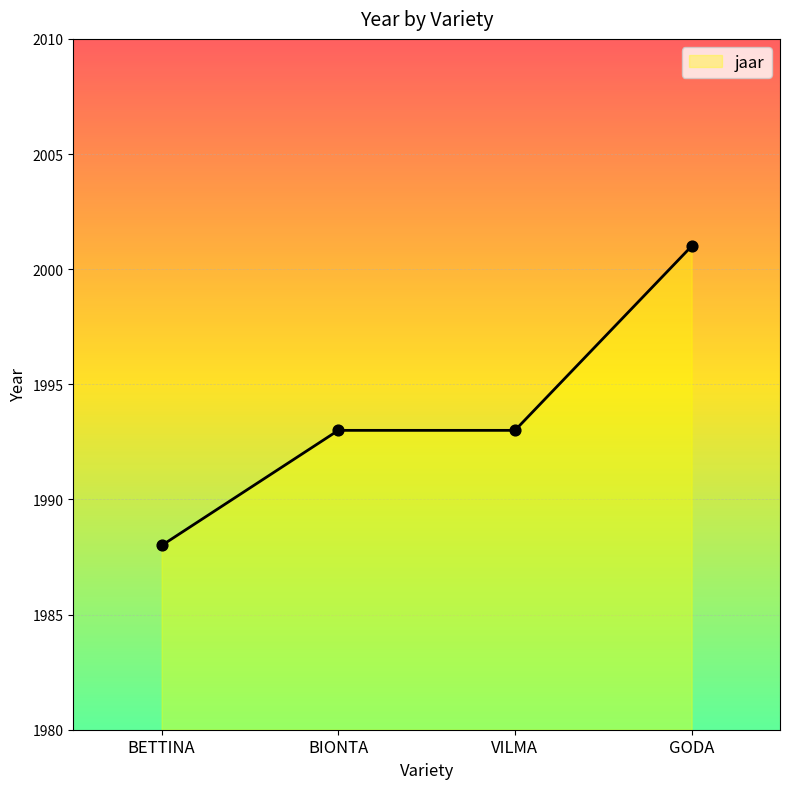

Which has a higher value, GODA or BIONTA?

GODA